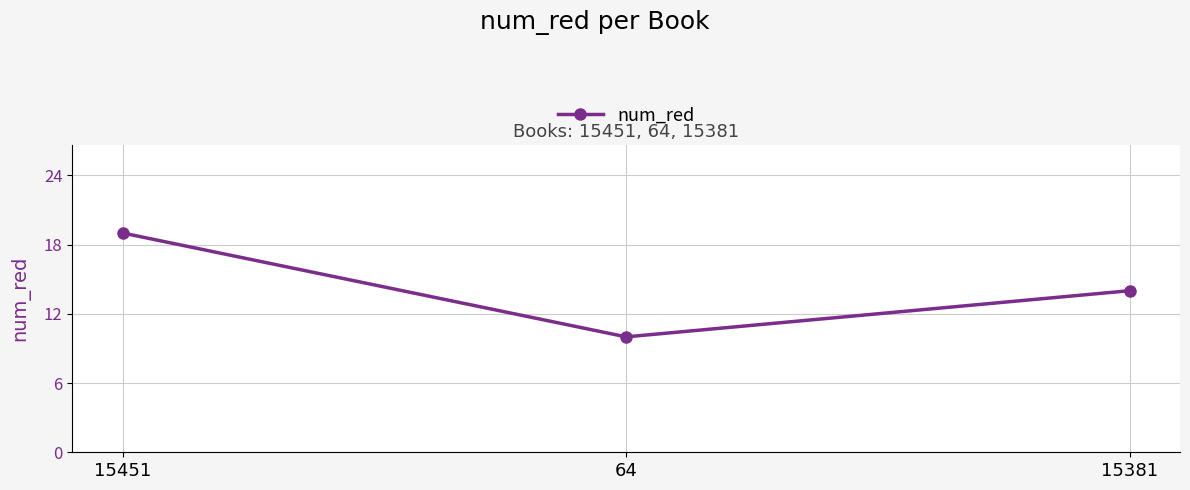

List the labels in order of value, largest first.

15451, 15381, 64